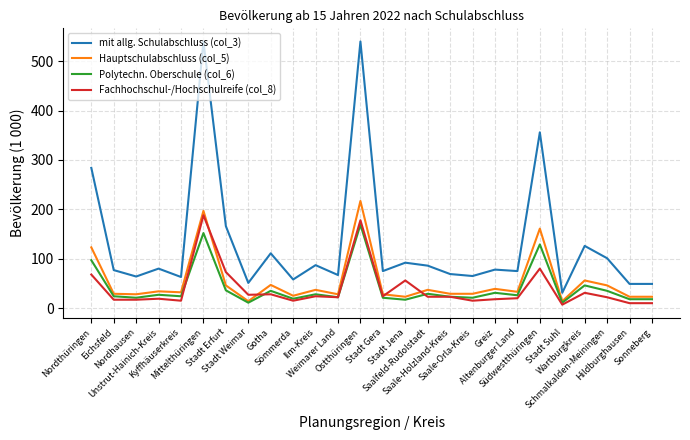

Is the value of Fachhochschul-/Hochschulreife (col_8) at Unstrut-Hainich-Kreis greater than the value of mit allg. Schulabschluss (col_3) at Stadt Weimar?

No